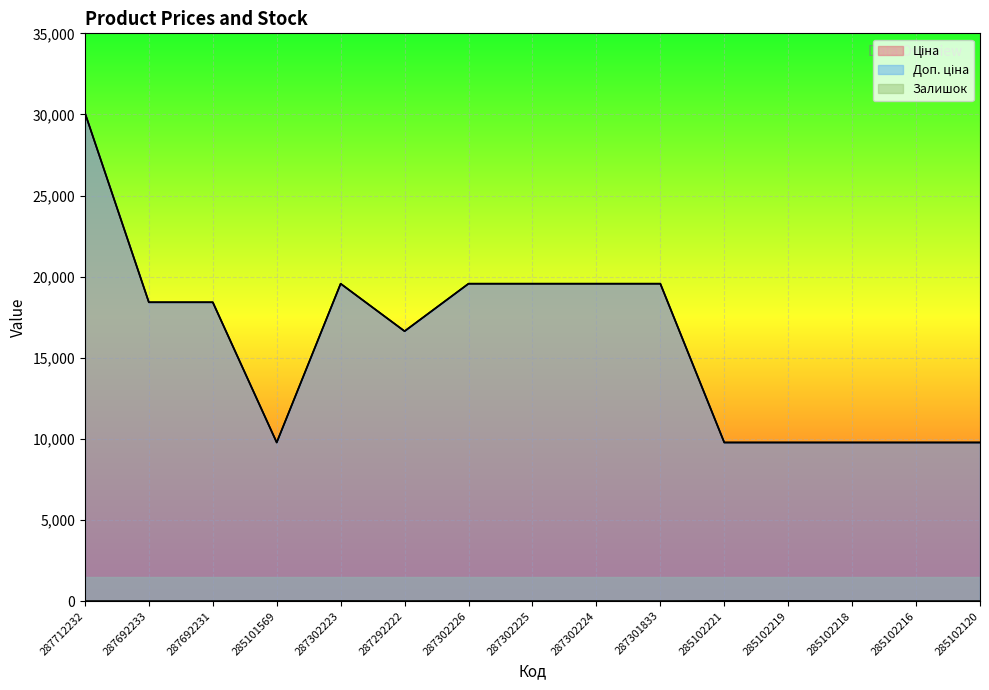

At 287692233, list the series in order from smallest to largest.

Залишок, Ціна, Доп. ціна